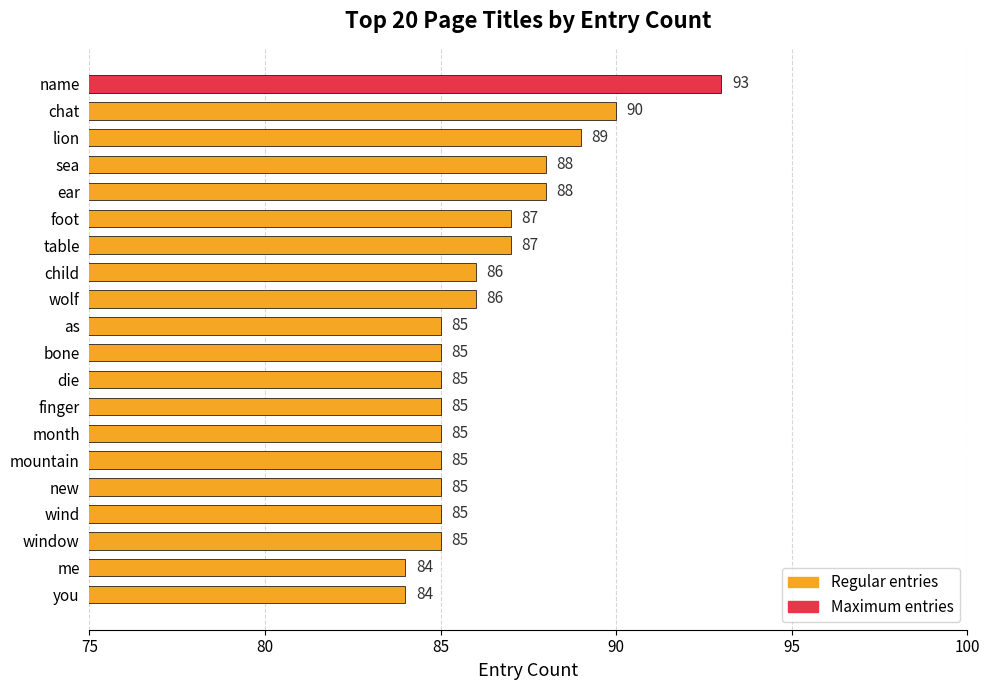

Reading bottom to top, transcribe all the data shown in this chart.

84	84	85	85	85	85	85	85	85	85	85	86	86	87	87	88	88	89	90	93